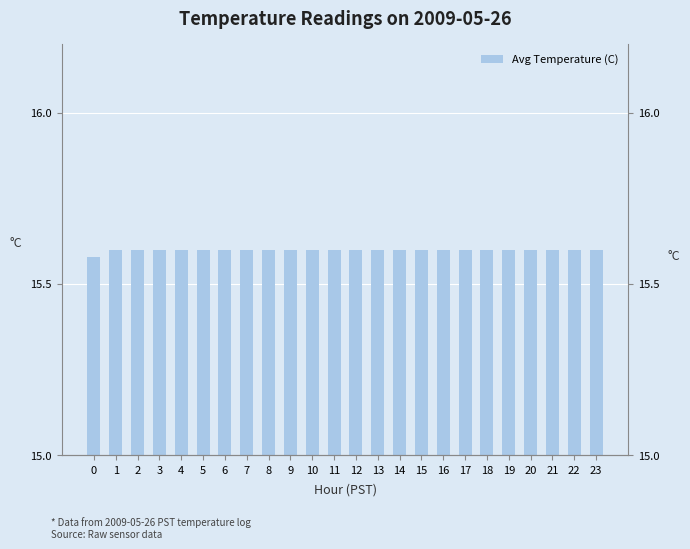

Reading left to right, transcribe all the data shown in this chart.

0=15.6	1=15.6	2=15.6	3=15.6	4=15.6	5=15.6	6=15.6	7=15.6	8=15.6	9=15.6	10=15.6	11=15.6	12=15.6	13=15.6	14=15.6	15=15.6	16=15.6	17=15.6	18=15.6	19=15.6	20=15.6	21=15.6	22=15.6	23=15.6